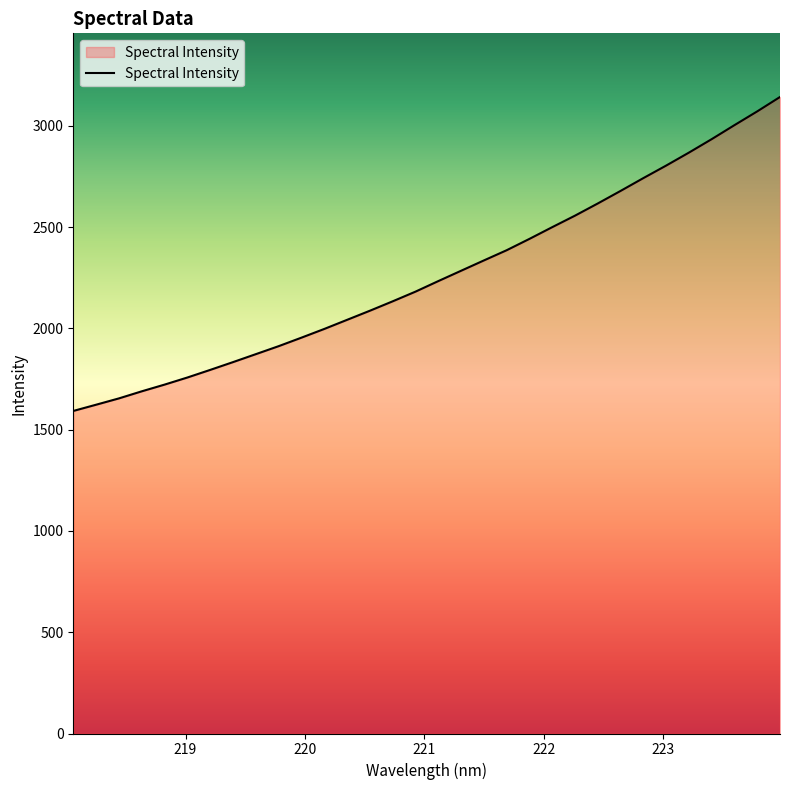

What is the difference between the maximum and minimum values?

1550.2